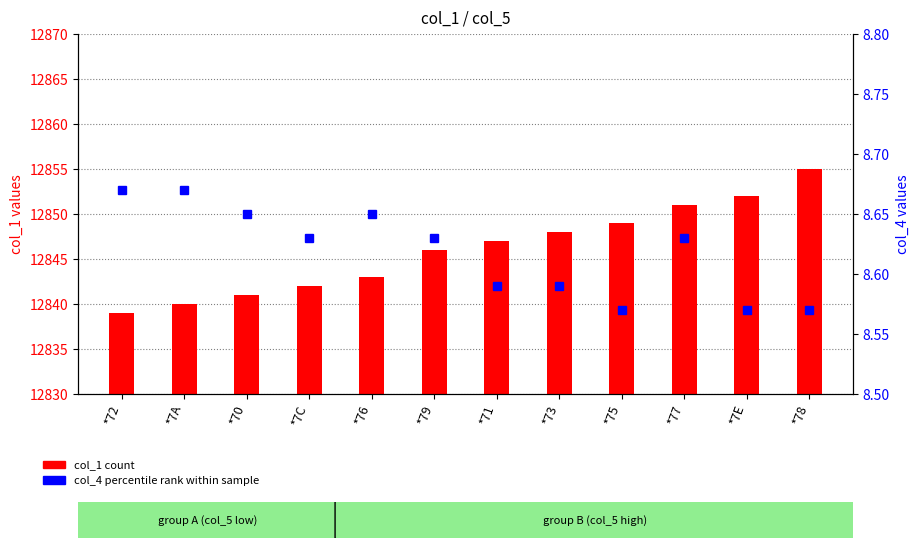

What is the minimum value for col_4 (percentile)?

8.6